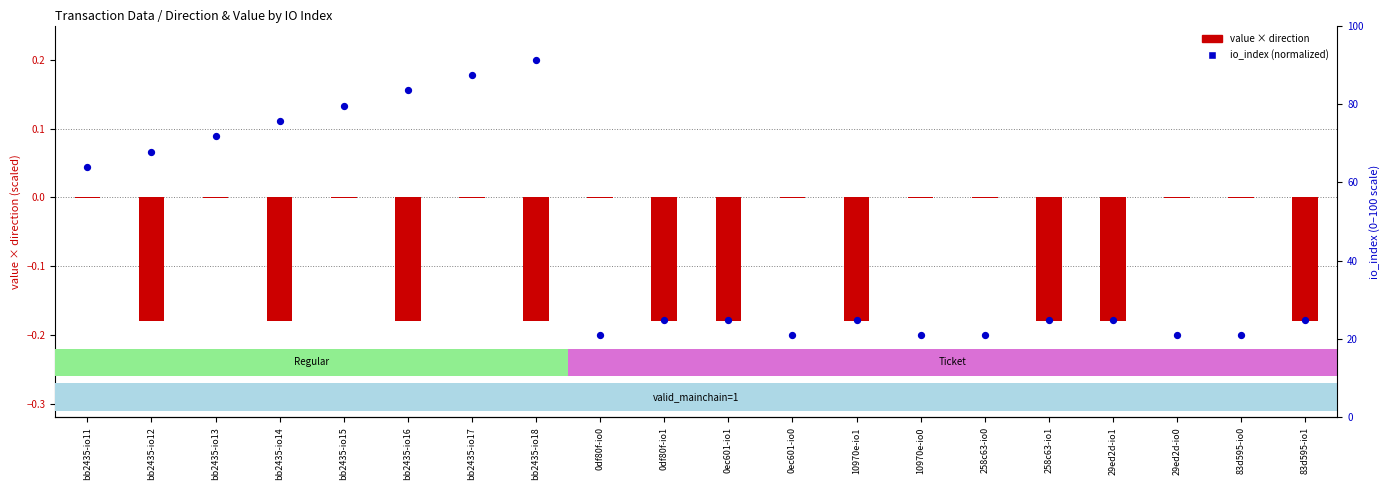

What is the total value across all series at 83d595-io0?

-0.2